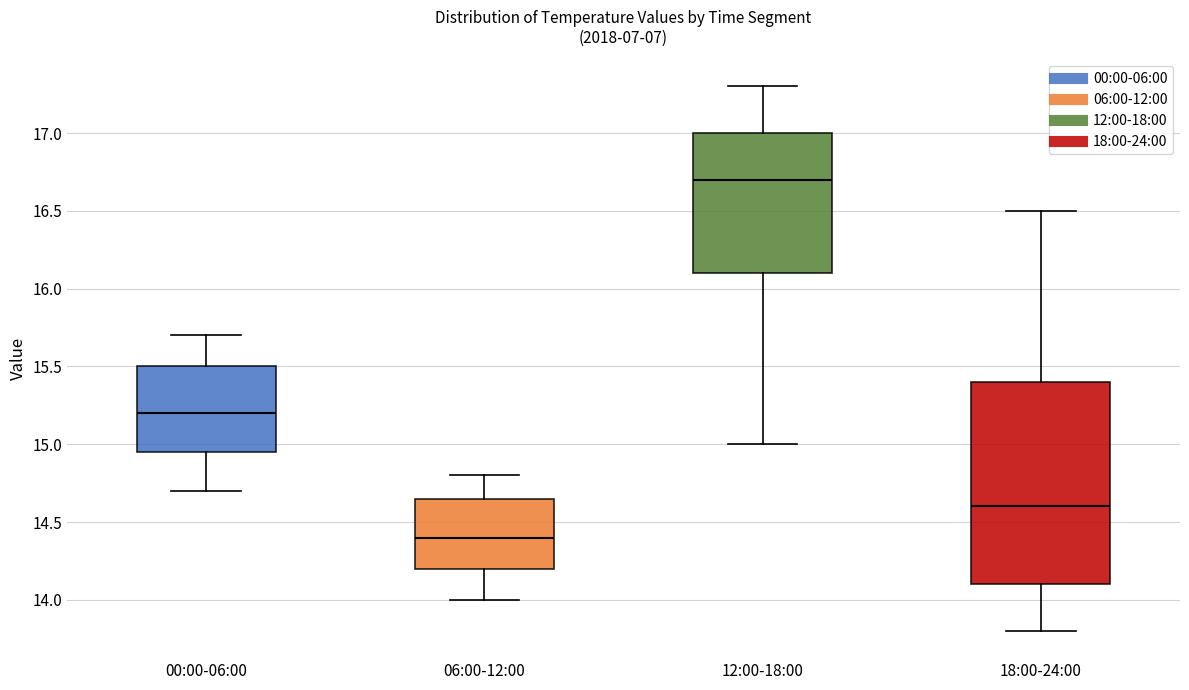

Reading left to right, read every box against the y-axis: the position of its median line, the range the box covers, and the ends of its whiskers. The values are not printed on the chart, so give them approximately, as read against the axis.

00:00-06:00: median 15.20, box 14.95 to 15.50, whiskers 14.70 to 15.70
06:00-12:00: median 14.40, box 14.20 to 14.65, whiskers 14.00 to 14.80
12:00-18:00: median 16.70, box 16.10 to 17.00, whiskers 15.00 to 17.30
18:00-24:00: median 14.60, box 14.10 to 15.40, whiskers 13.80 to 16.50